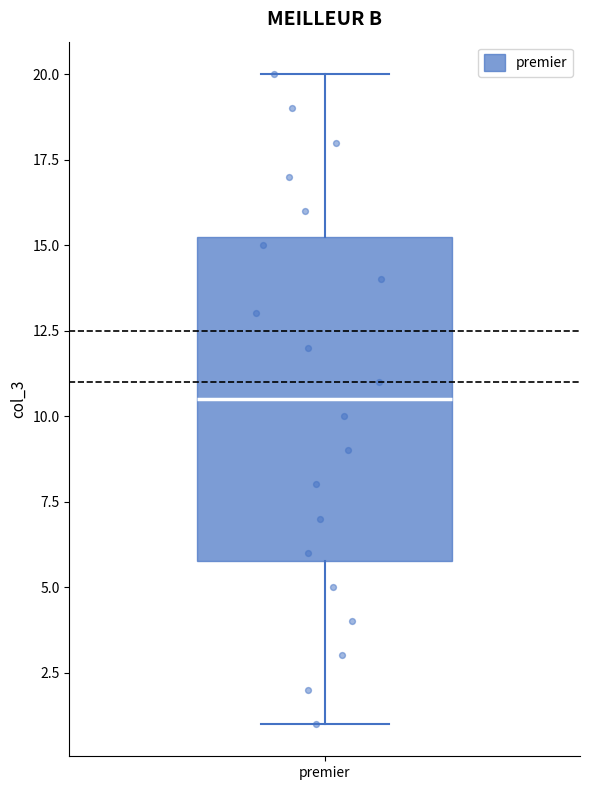

Transcribe this box plot: give where the median line is, the range the box spans, and where the two whiskers end, as read against the y-axis. The values are not printed on the chart, so give them approximately, as read against the axis.

median 10.5, box 6.0 to 15.5, whiskers 1.0 to 20.0